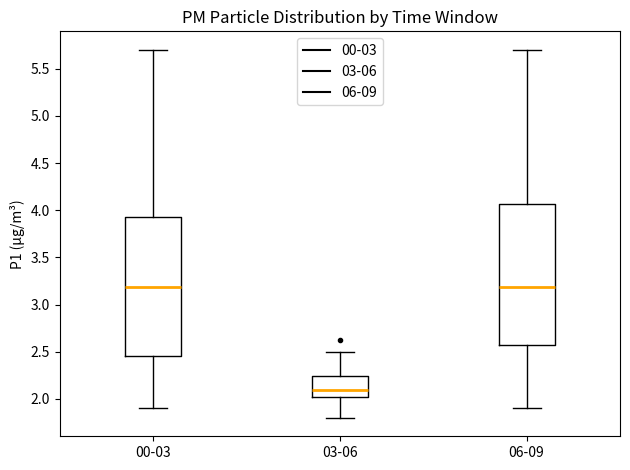

Reading left to right, read every box against the y-axis: the position of its median line, the range the box covers, and the ends of its whiskers. The values are not printed on the chart, so give them approximately, as read against the axis.

00-03: median 3.20, box 2.45 to 3.95, whiskers 1.90 to 5.70
03-06: median 2.10, box 2.00 to 2.25, whiskers 1.80 to 2.50
06-09: median 3.20, box 2.55 to 4.05, whiskers 1.90 to 5.70